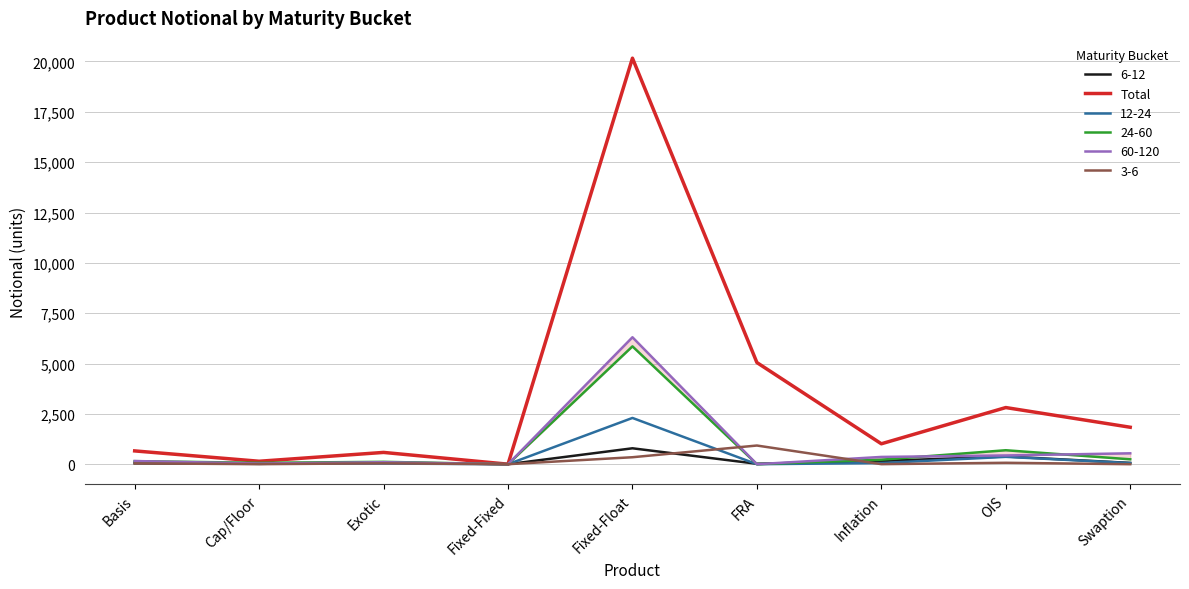

What position from the left is Swaption?

9